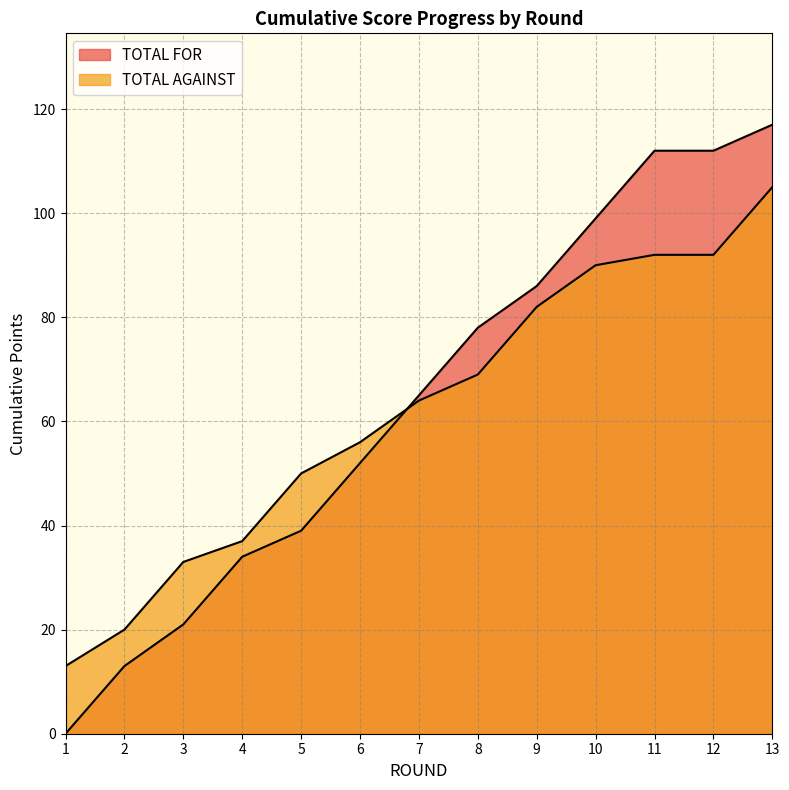

What is the value of the TOTAL FOR point at the 3rd from the left?

21